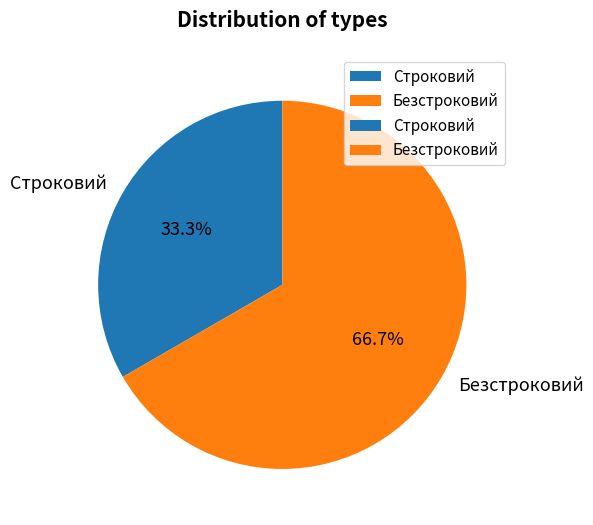

The Строковий slice represents 33% of the pie. True or false?

True